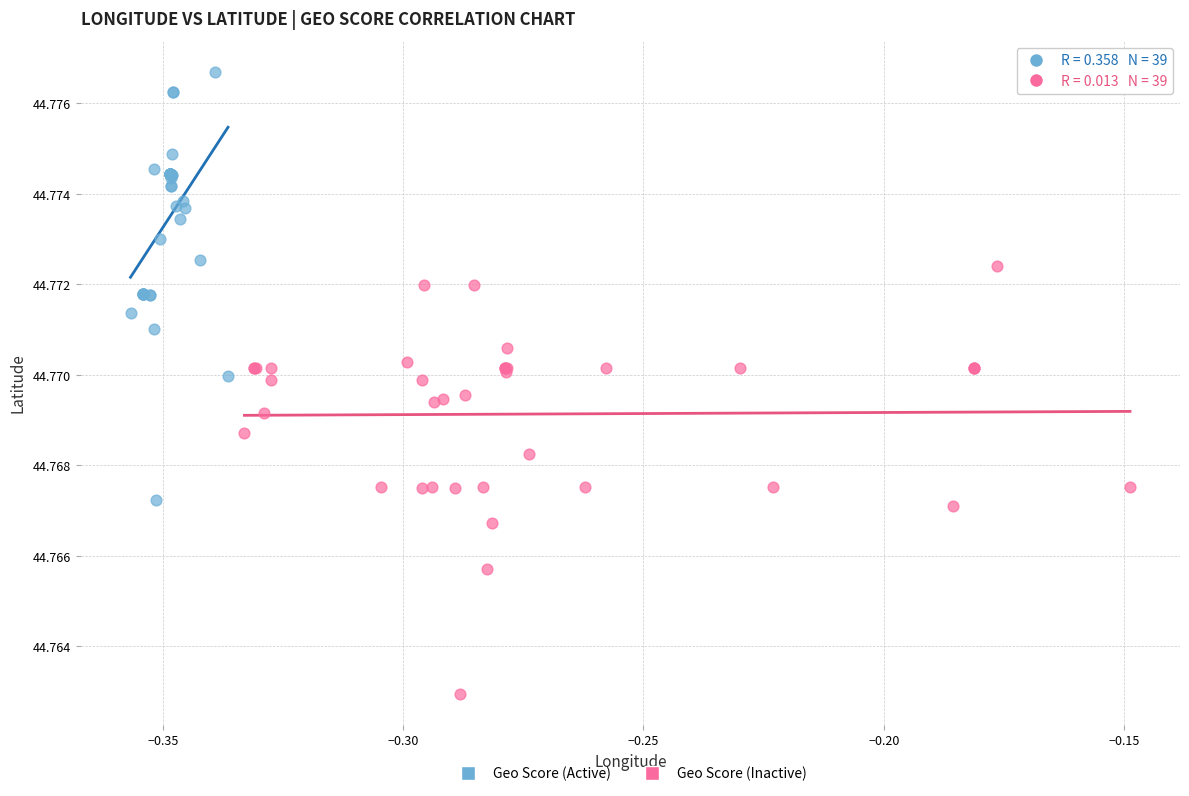

Which series reaches the minimum Y coordinate?

Geo Score (Inactive)